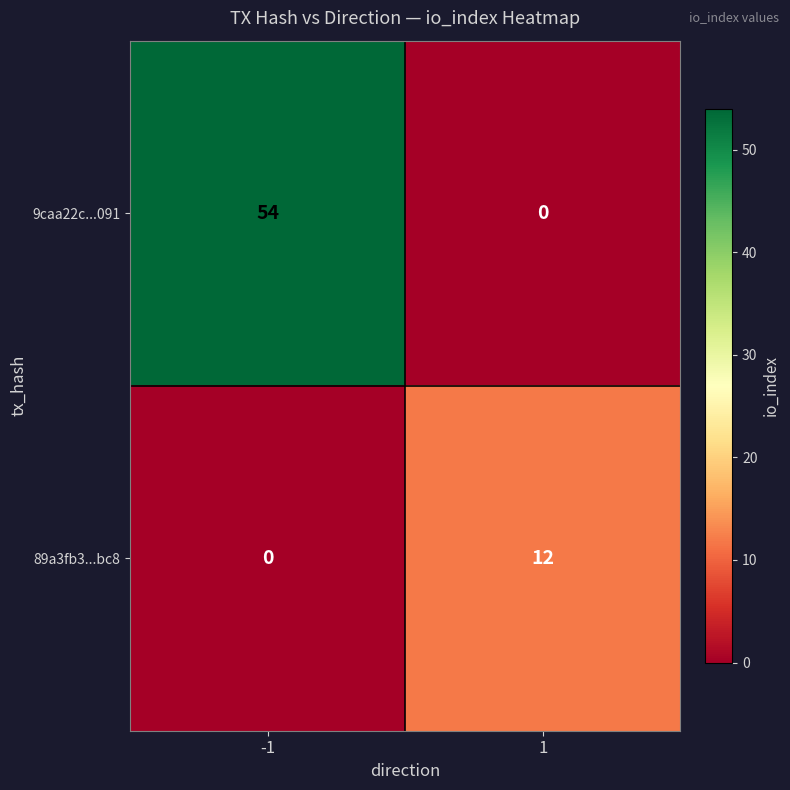

What is the maximum value for 89a3fb3...bc8?

12